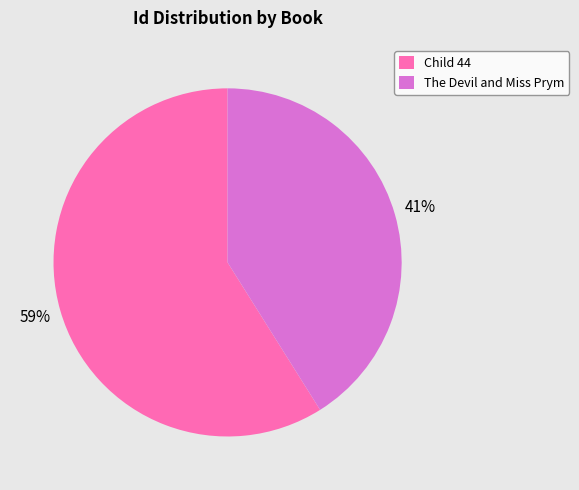

To the nearest percent, what is the difference between the largest and smallest slice percentages?

18%